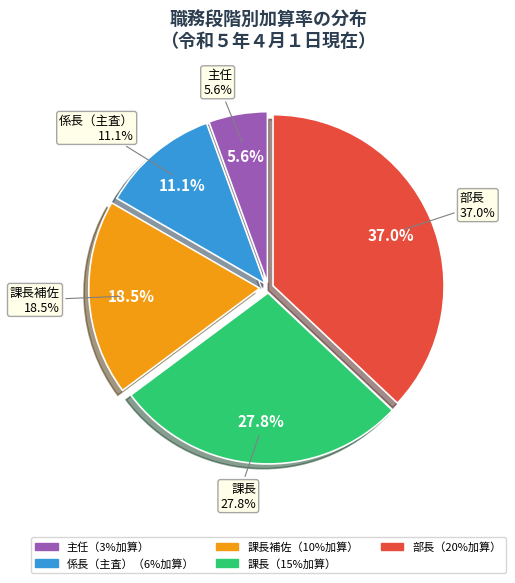

Which slice is the largest?

部長